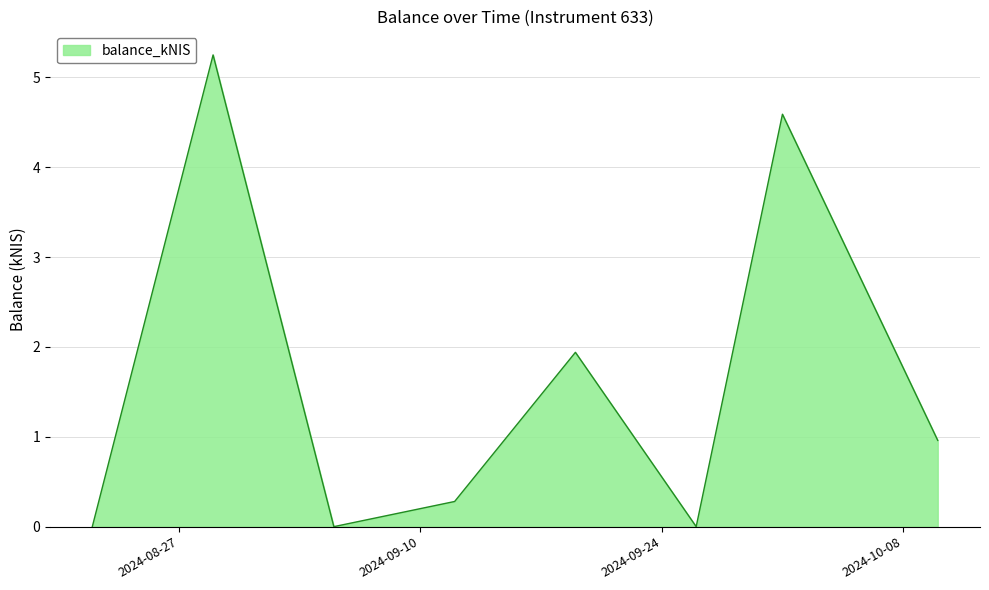

How many categories are shown in the chart?

8